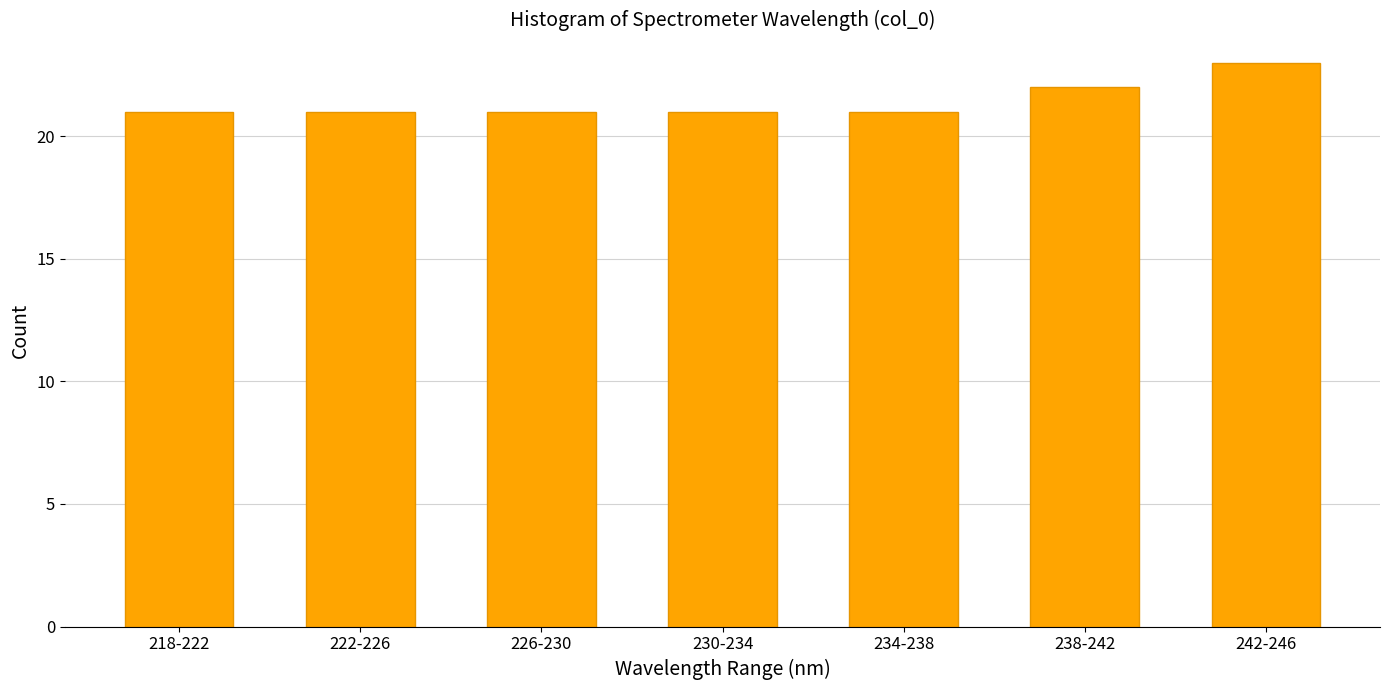

Reading right to left, transcribe all the data shown in this chart.

23	22	21	21	21	21	21